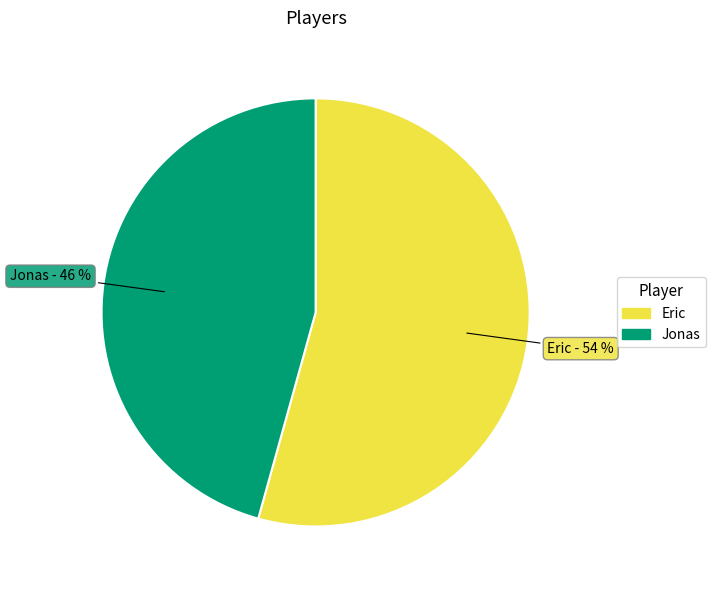

Between Jonas and Eric, which is larger?

Eric